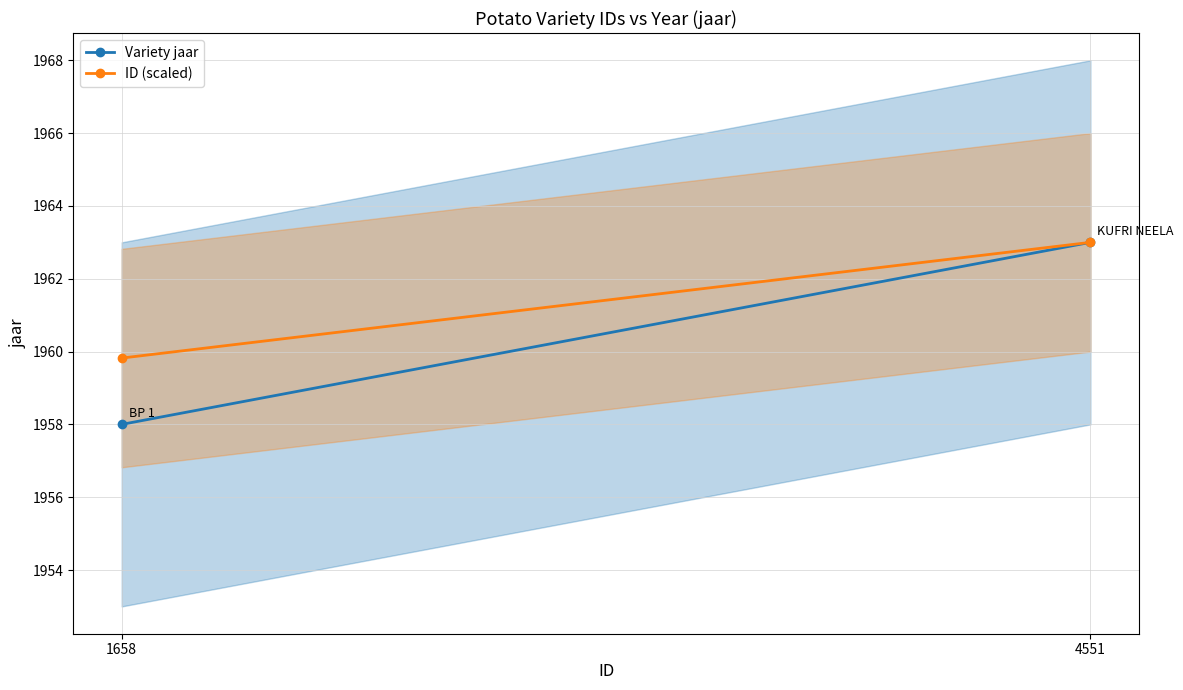

Reading left to right, what are all the values shown in this chart?

Variety jaar: 1958.0	1963.0
ID (scaled): 1959.8	1963.0